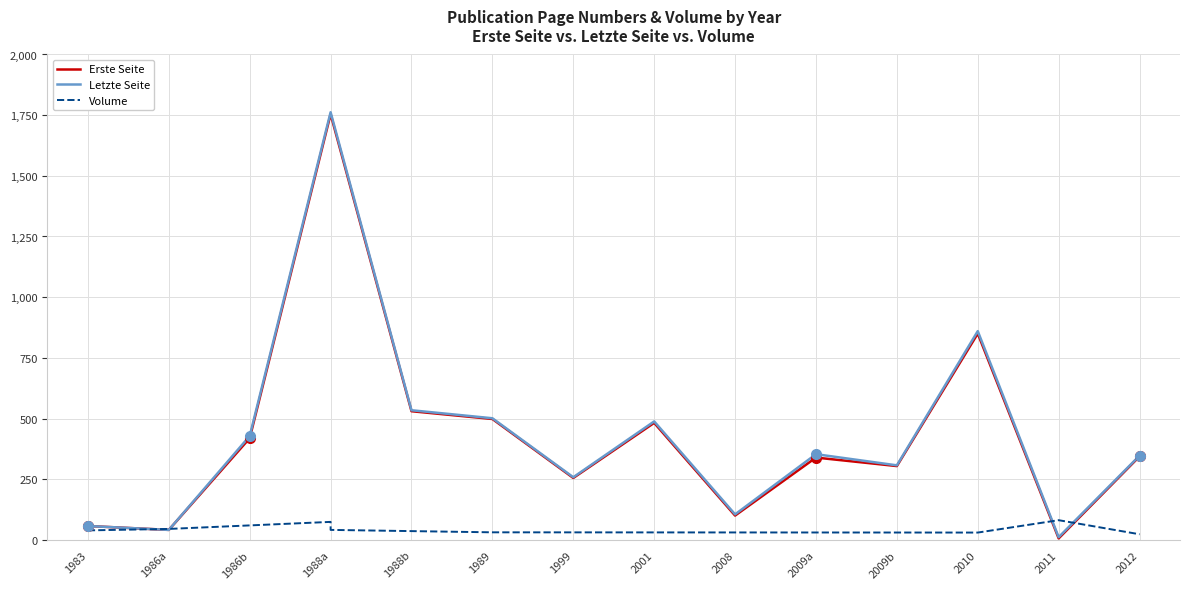

True or false: Erste Seite and Letzte Seite cross at least once.

False